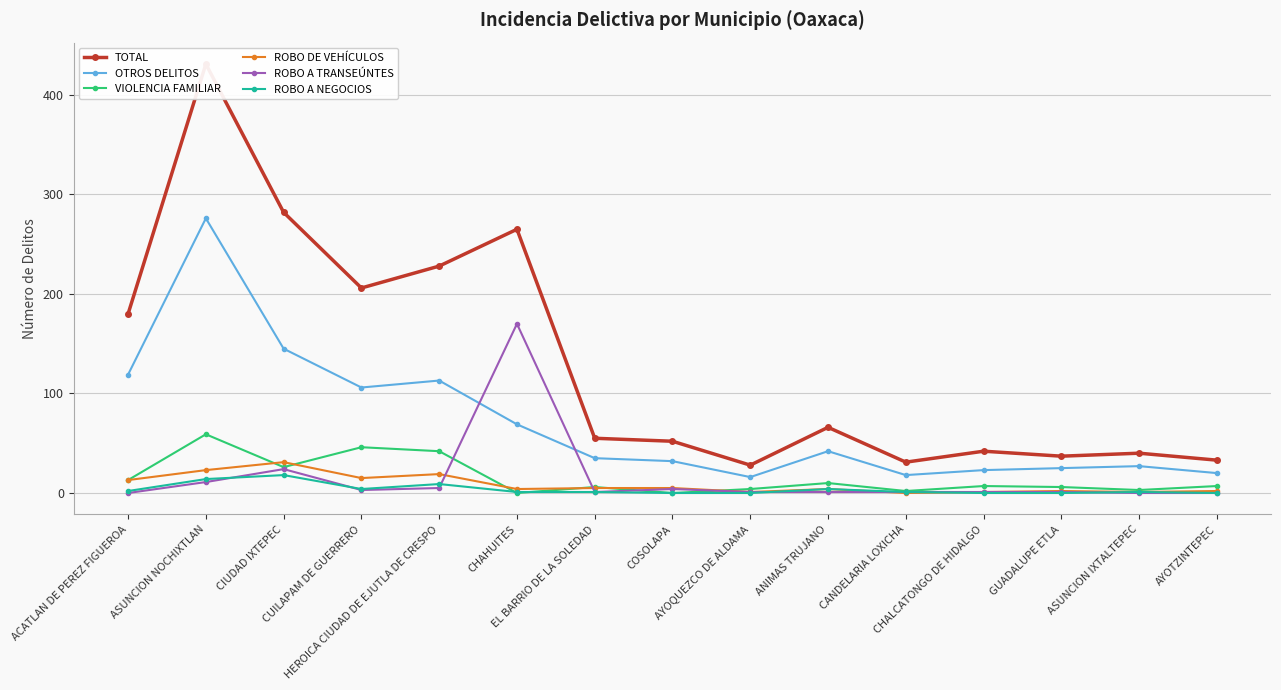

How many lines are shown in the chart?

6